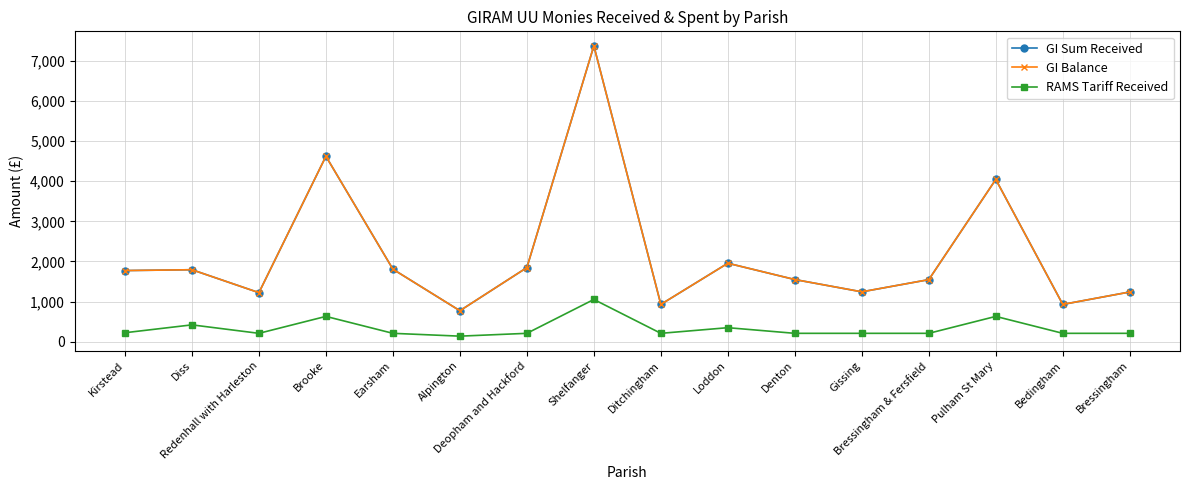

Does the chart have visible grid lines?

Yes